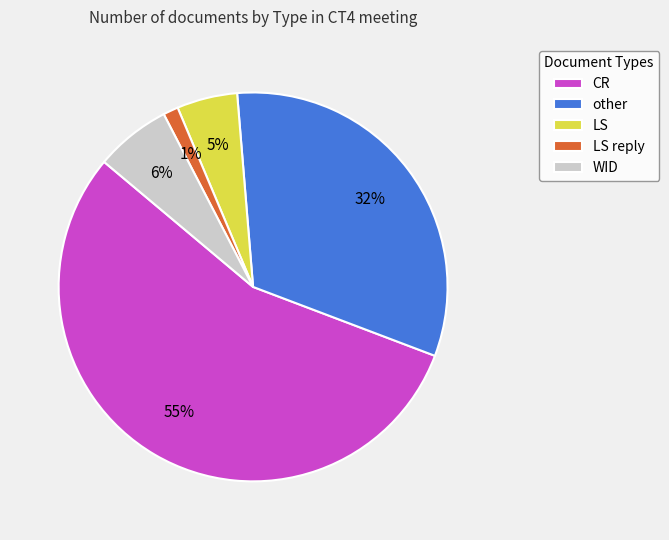

To the nearest percent, what is the average slice percentage?

20%